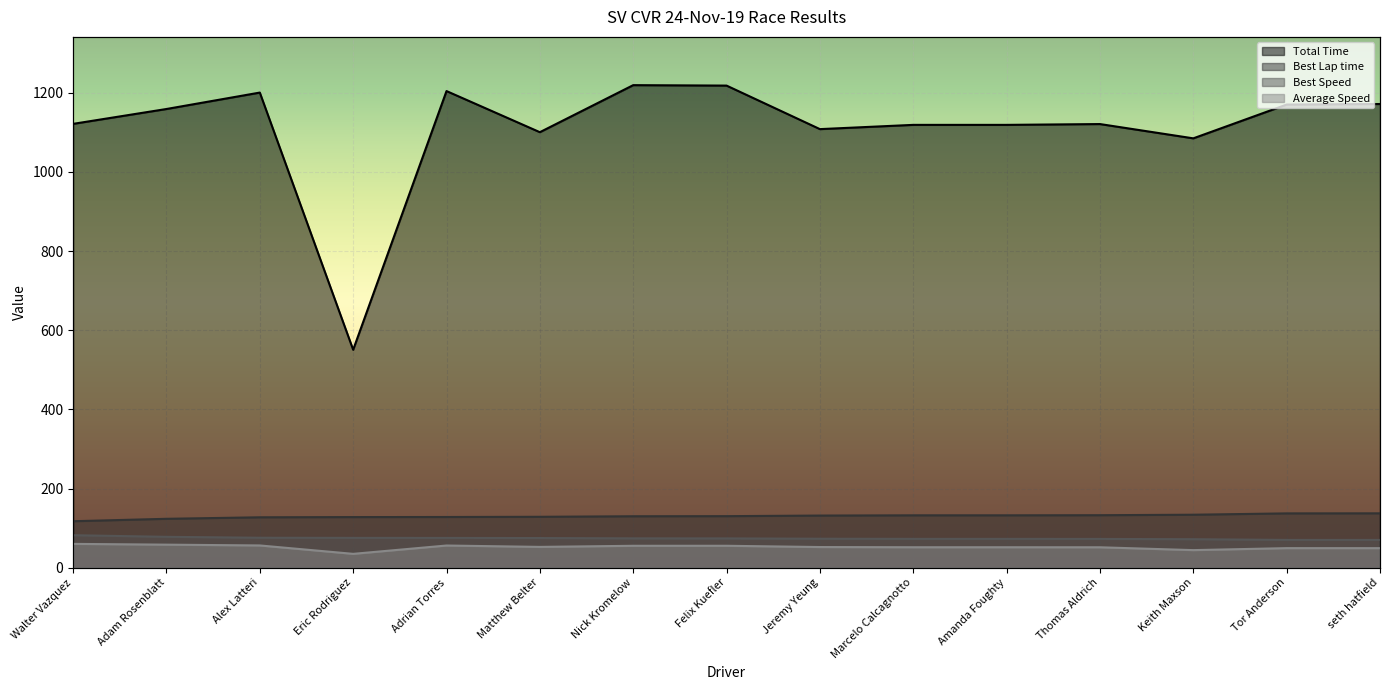

At Adam Rosenblatt, list the series in order from smallest to largest.

Average Speed, Best Speed, Best Lap time, Total Time